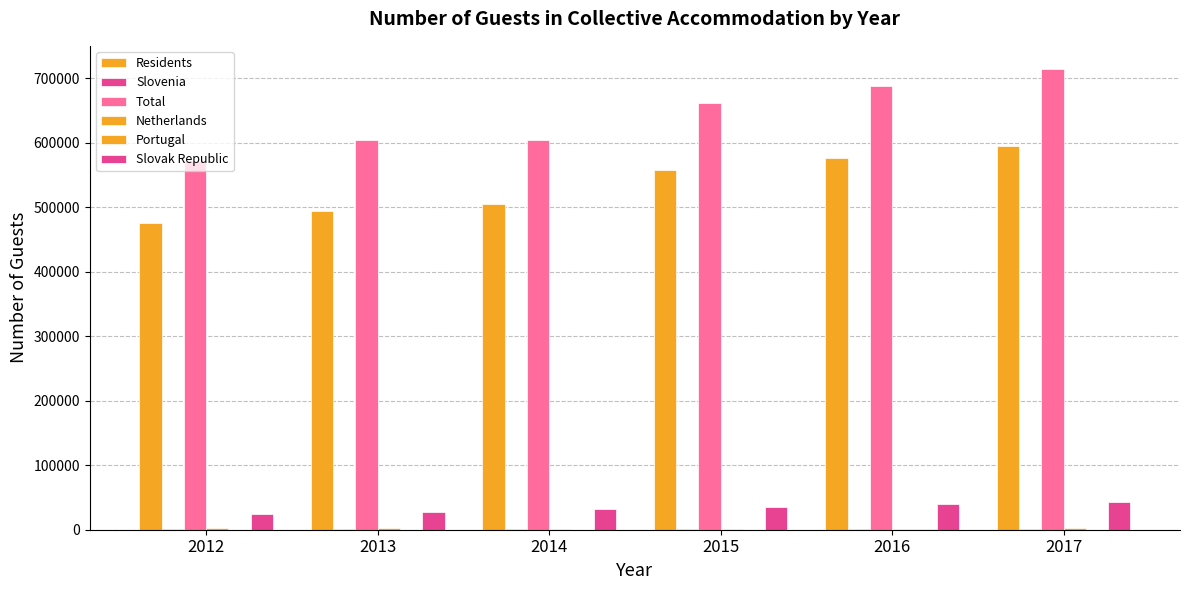

Reading left to right, list all the values displayed in this chart.

Residents: 475031	494594	504894	558258	576322	595461
Slovenia: 668	659	741	807	1101	952
Total: 571719	603301	603414	661149	686935	714238
Netherlands: 2251	1929	1733	1672	1590	1929
Portugal: 283	282	201	293	364	332
Slovak Republic: 24123	26748	32801	35946	39729	42802